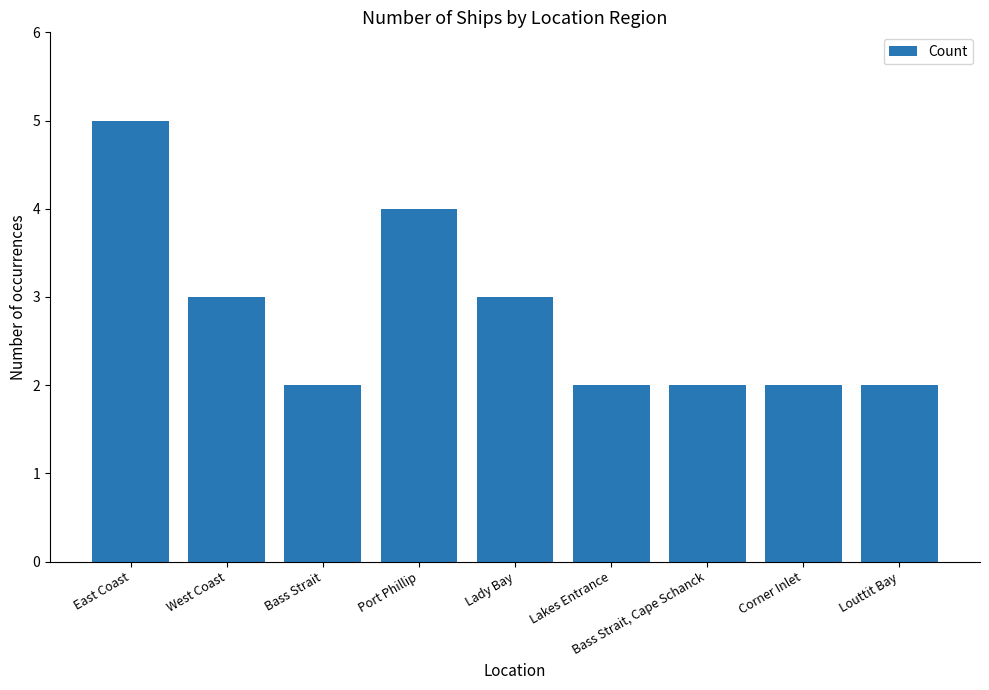

Reading left to right, extract all data points from this chart.

5	3	2	4	3	2	2	2	2